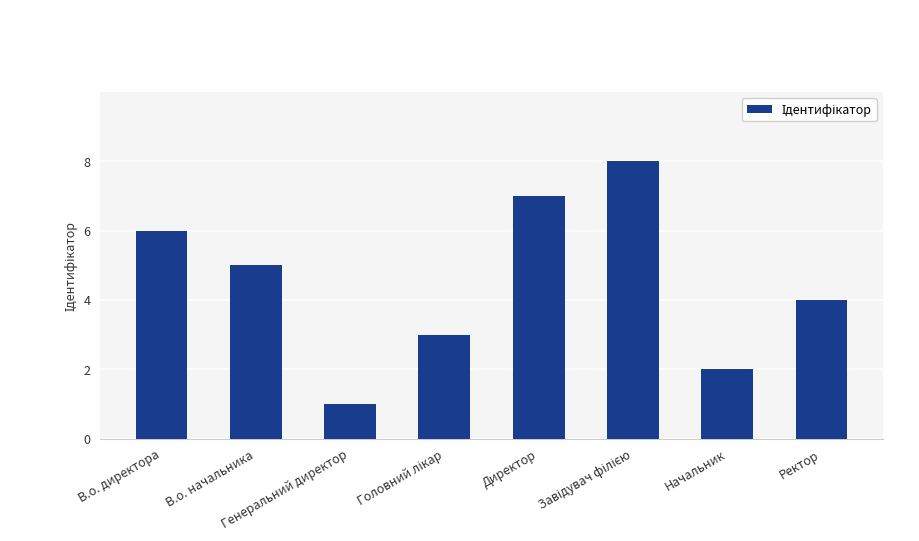

What is the difference between the values at Генеральний директор and Директор?

6